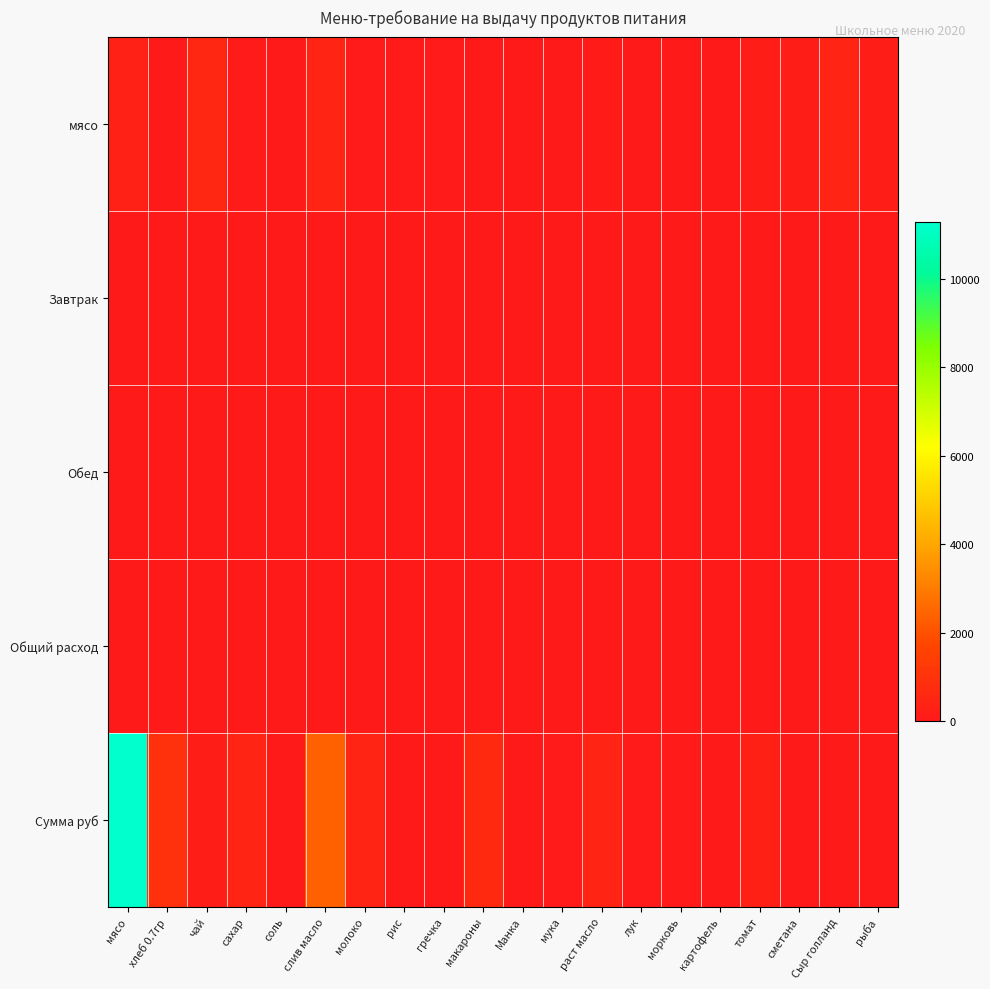

At мука, list the series in order from largest to smallest.

Сумма руб, мясо, Общий расход, Завтрак, Обед